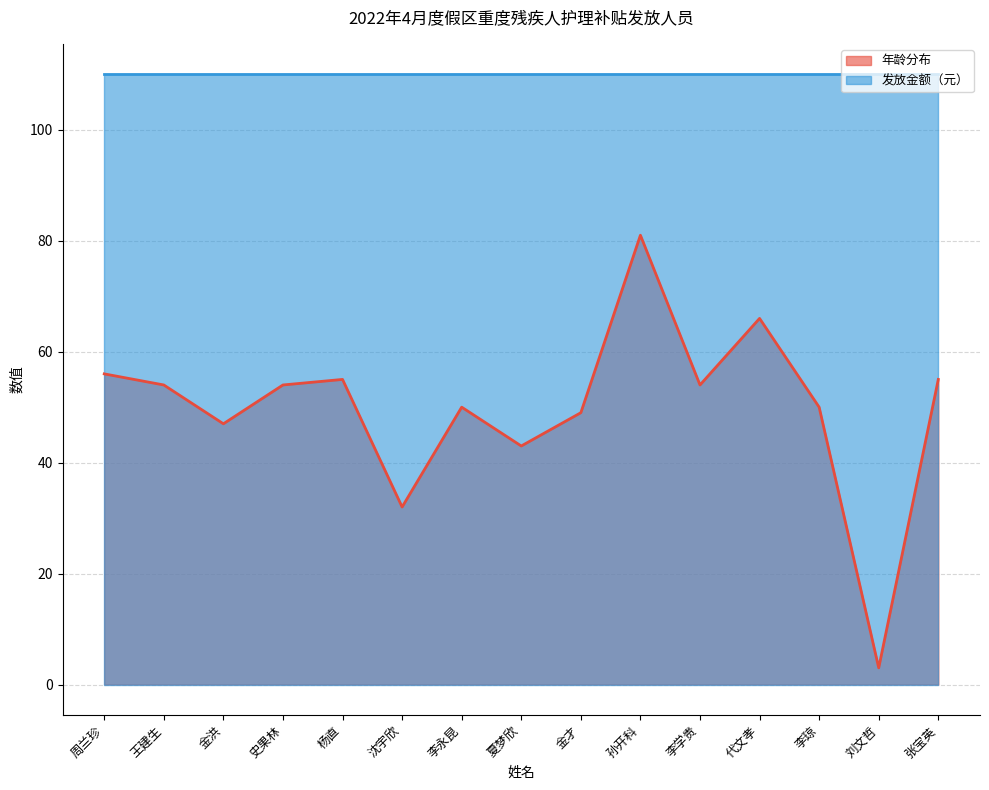

What is the difference between the second highest and second lowest values?

34